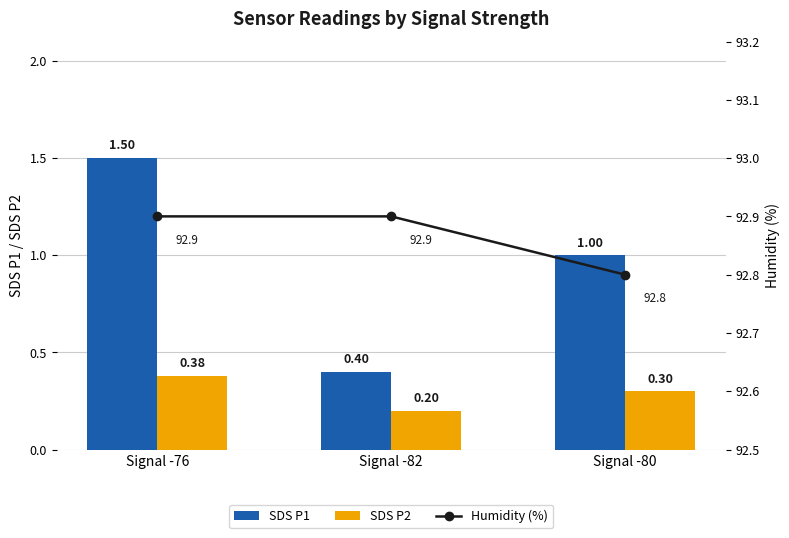

Which series has the widest spread of values?

SDS P1